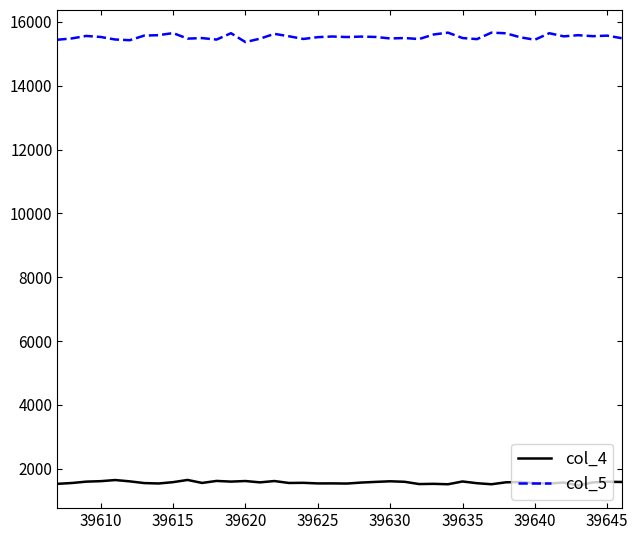

Which series has the largest range (max minus min)?

col_5